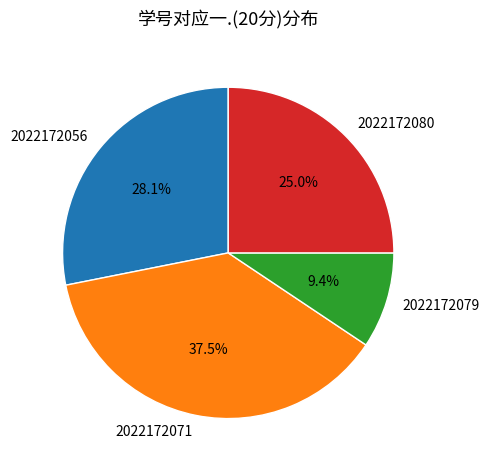

To the nearest percent, what is the combined percentage of 2022172071 and 2022172056?

66%